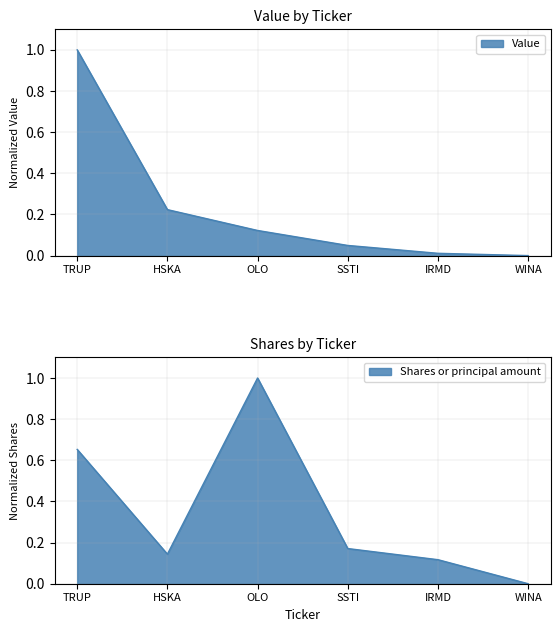

True or false: Value has a value of 0.2 at HSKA.

True